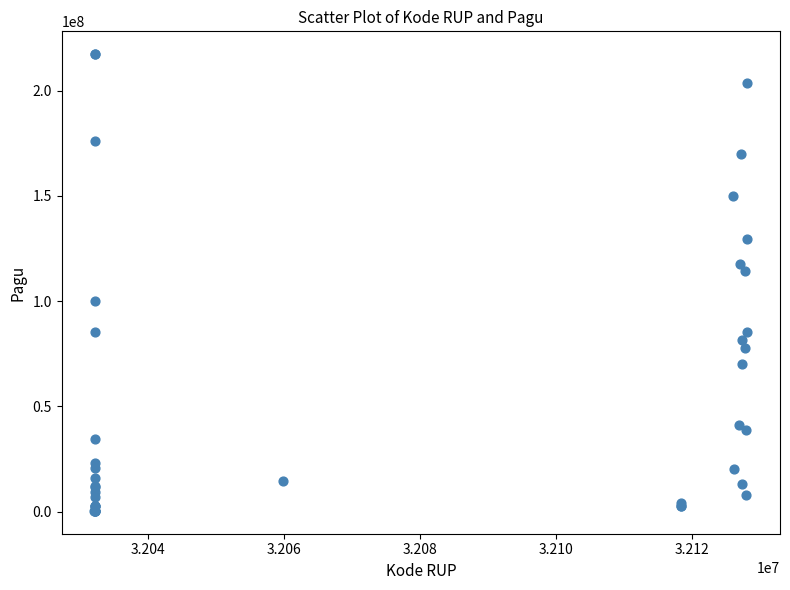

What Y value in the scatter plot is closest to 108830000?

114296000